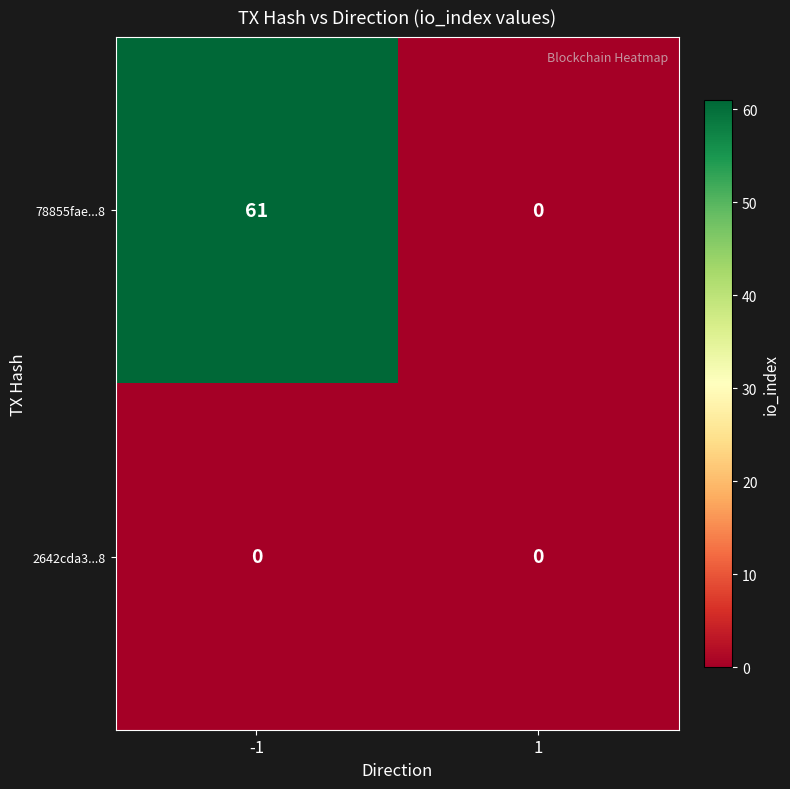

Reading left to right, what are all the values shown in this chart?

78855fae...8: 61	0
2642cda3...8: 0	0